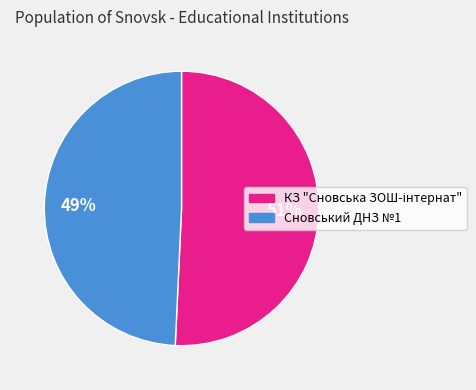

To the nearest percent, what is the average slice percentage?

50%